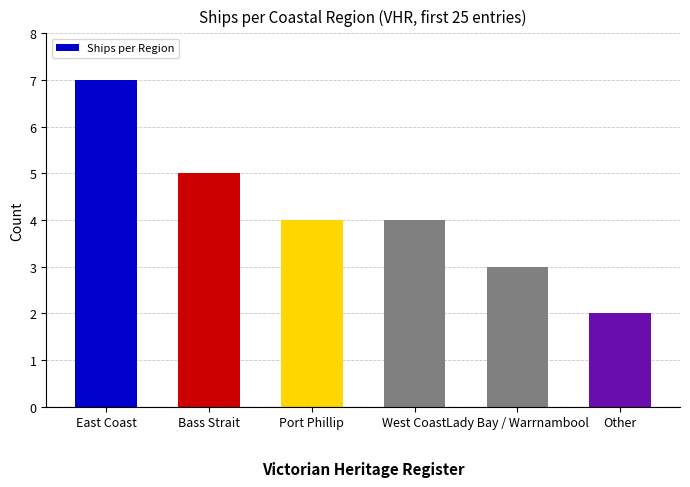

What is the label of the 4th bar from the right?

Port Phillip